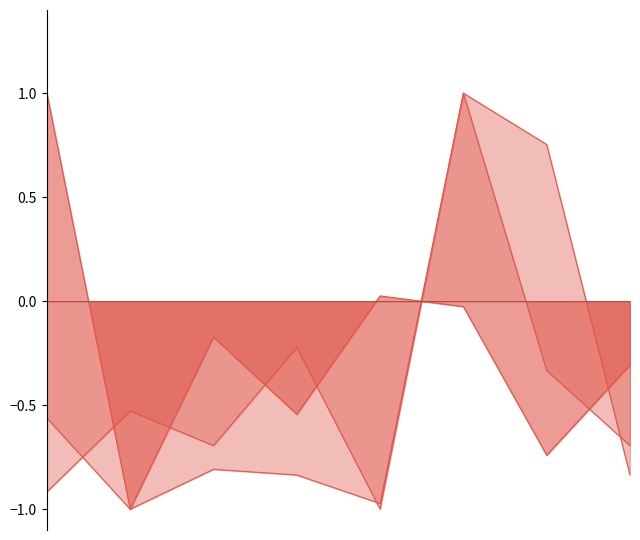

Where is Points nearest to the value 0?

2014-11-16